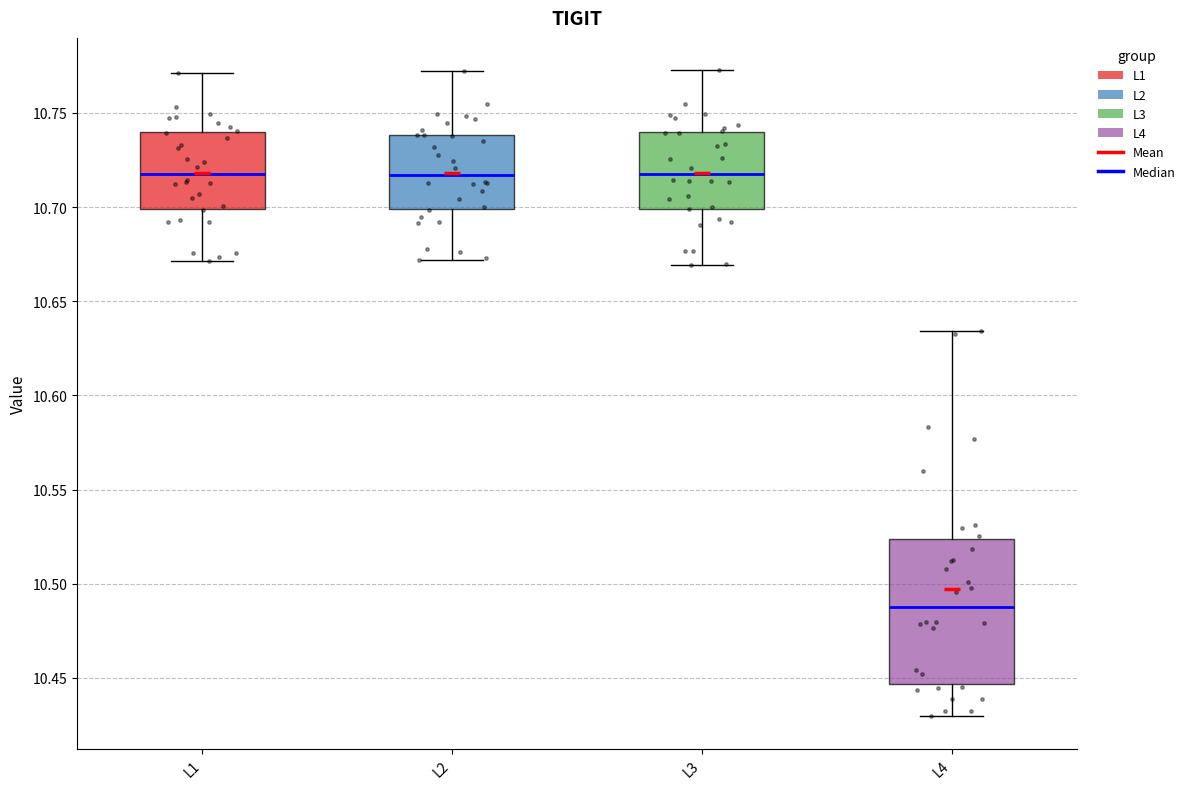

Which box is the tallest, from its lower edge to its upper edge?

L4